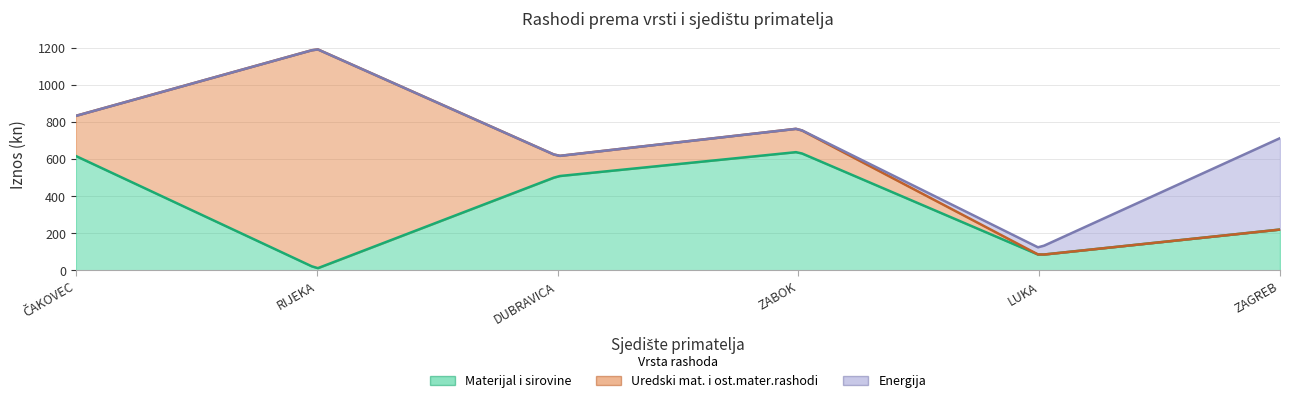

Which has a higher value, ZAGREB or DUBRAVICA?

DUBRAVICA